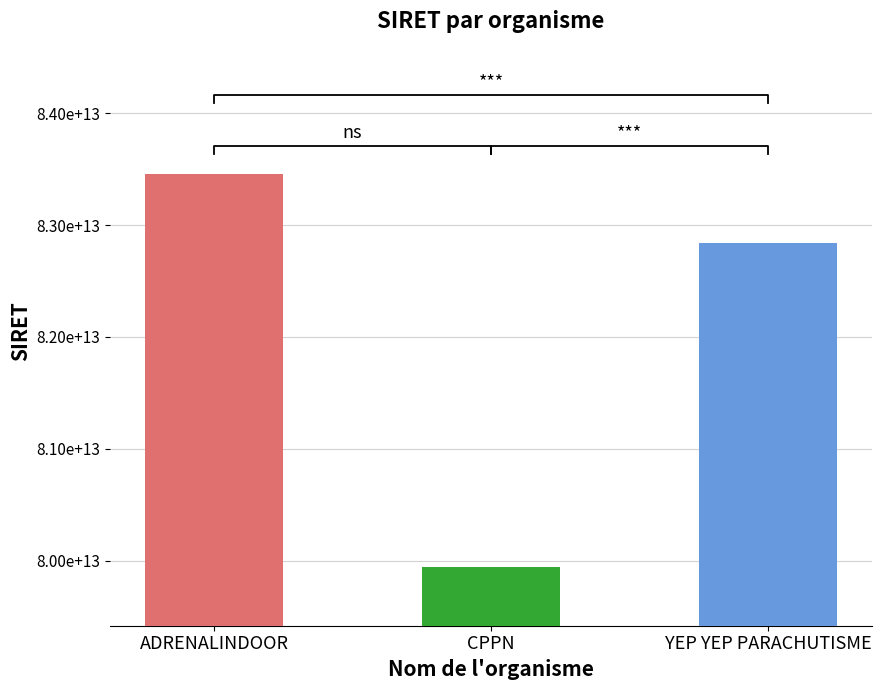

List the labels in order of value, largest first.

ADRENALINDOOR, YEP YEP PARACHUTISME, CPPN